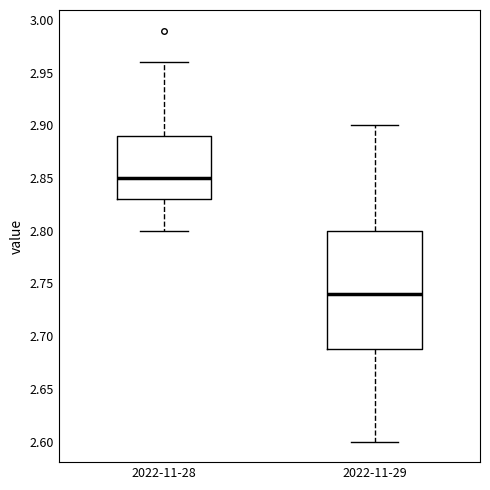

Reading left to right, transcribe this box plot: for each box, give where its median line is, the range the box spans, and where its two whiskers end, as read against the y-axis. The values are not printed on the chart, so give them approximately, as read against the axis.

2022-11-28: median 2.85, box 2.83 to 2.89, whiskers 2.80 to 2.96
2022-11-29: median 2.74, box 2.69 to 2.80, whiskers 2.60 to 2.90